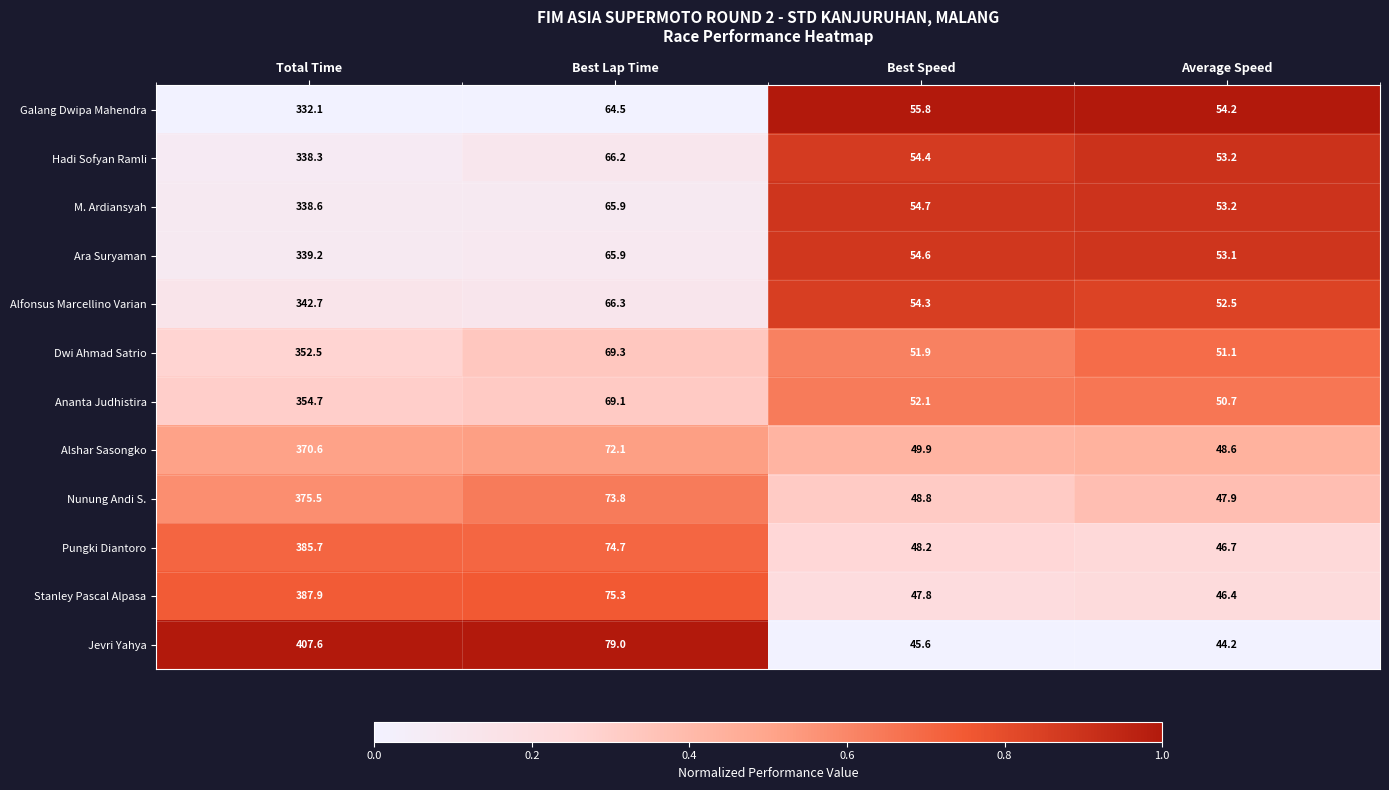

Which series has the largest total across all categories?

Jevri Yahya